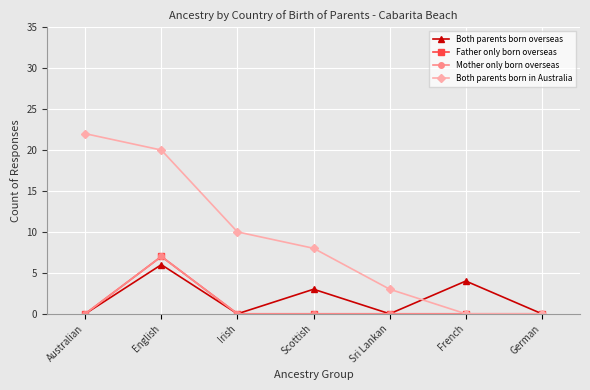

Reading left to right, what are all the values shown in this chart?

Both parents born overseas: 0	6	0	3	0	4	0
Father only born overseas: 0	7	0	0	0	0	0
Mother only born overseas: 0	7	0	0	0	0	0
Both parents born in Australia: 22	20	10	8	3	0	0